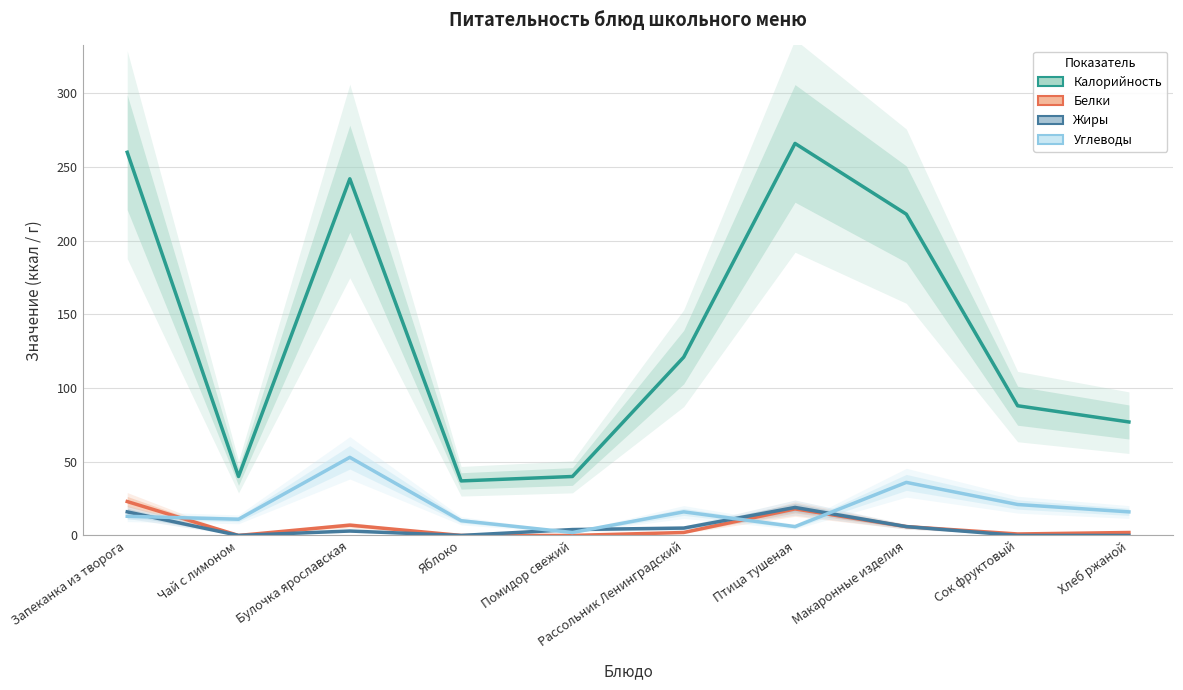

How many values in the Углеводы series exceed 16?

3